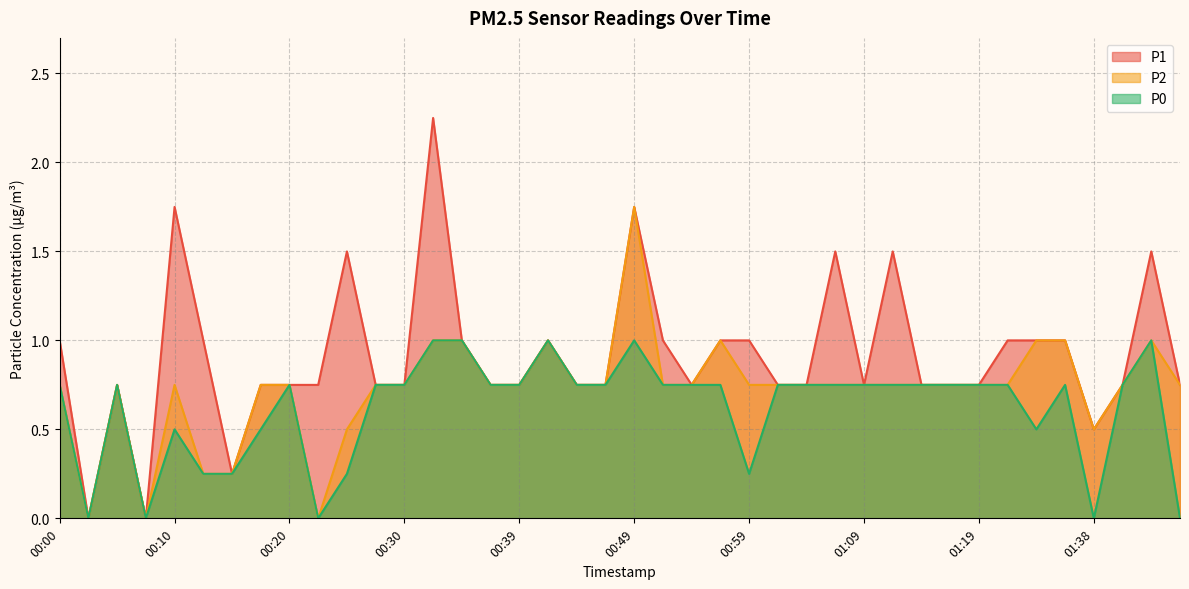

List the series in order of their peak value, lowest first.

P0, P2, P1